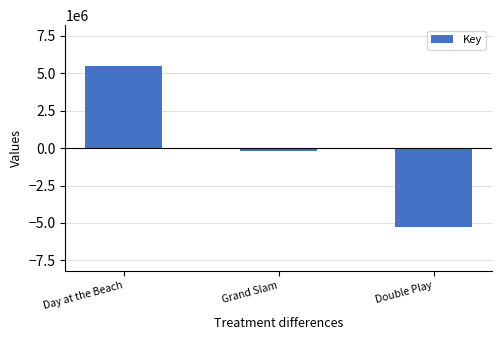

True or false: the data shows -9534063 at Double Play.

False